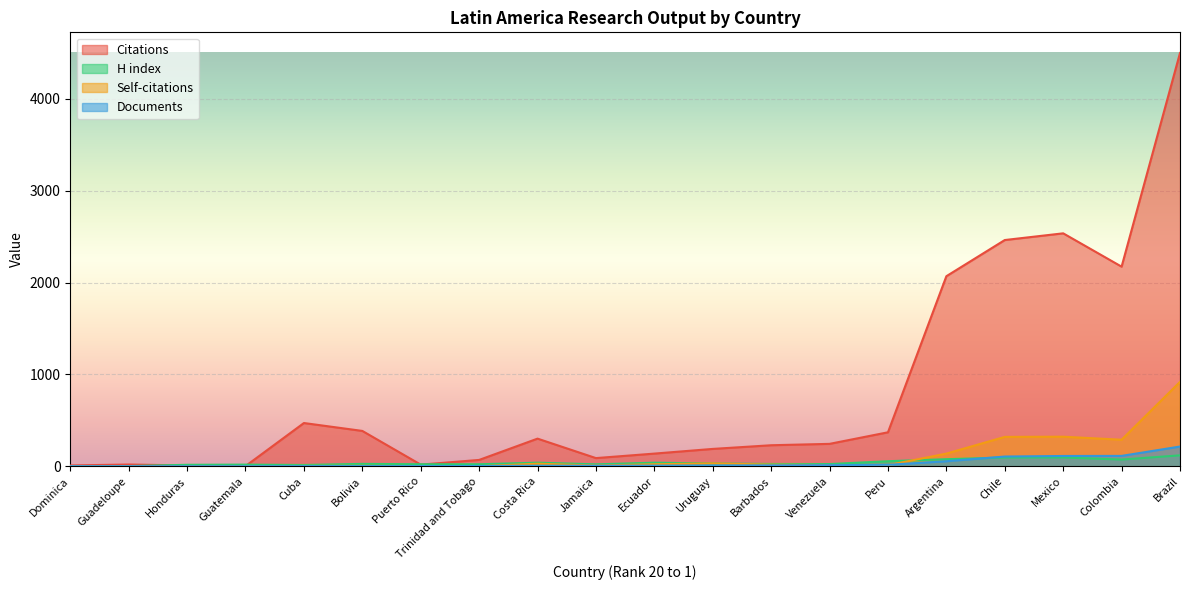

Reading left to right, transcribe all the data shown in this chart.

Citations: Dominica=9	Guadeloupe=19	Honduras=9	Guatemala=2	Cuba=471	Bolivia=385	Puerto Rico=18	Trinidad and Tobago=69	Costa Rica=301	Jamaica=89	Ecuador=138	Uruguay=189	Barbados=229	Venezuela=244	Peru=370	Argentina=2070	Chile=2464	Mexico=2537	Colombia=2174	Brazil=4501
Self-citations: Dominica=0	Guadeloupe=0	Honduras=1	Guatemala=1	Cuba=4	Bolivia=5	Puerto Rico=2	Trinidad and Tobago=1	Costa Rica=28	Jamaica=8	Ecuador=22	Uruguay=31	Barbados=18	Venezuela=13	Peru=12	Argentina=138	Chile=320	Mexico=322	Colombia=289	Brazil=919
H index: Dominica=1	Guadeloupe=2	Honduras=16	Guatemala=18	Cuba=14	Bolivia=26	Puerto Rico=22	Trinidad and Tobago=22	Costa Rica=39	Jamaica=21	Ecuador=39	Uruguay=30	Barbados=25	Venezuela=24	Peru=55	Argentina=77	Chile=95	Mexico=96	Colombia=73	Brazil=119
Documents: Dominica=1	Guadeloupe=1	Honduras=1	Guatemala=1	Cuba=2	Bolivia=2	Puerto Rico=2	Trinidad and Tobago=3	Costa Rica=6	Jamaica=6	Ecuador=7	Uruguay=9	Barbados=10	Venezuela=12	Peru=16	Argentina=55	Chile=106	Mexico=112	Colombia=113	Brazil=215